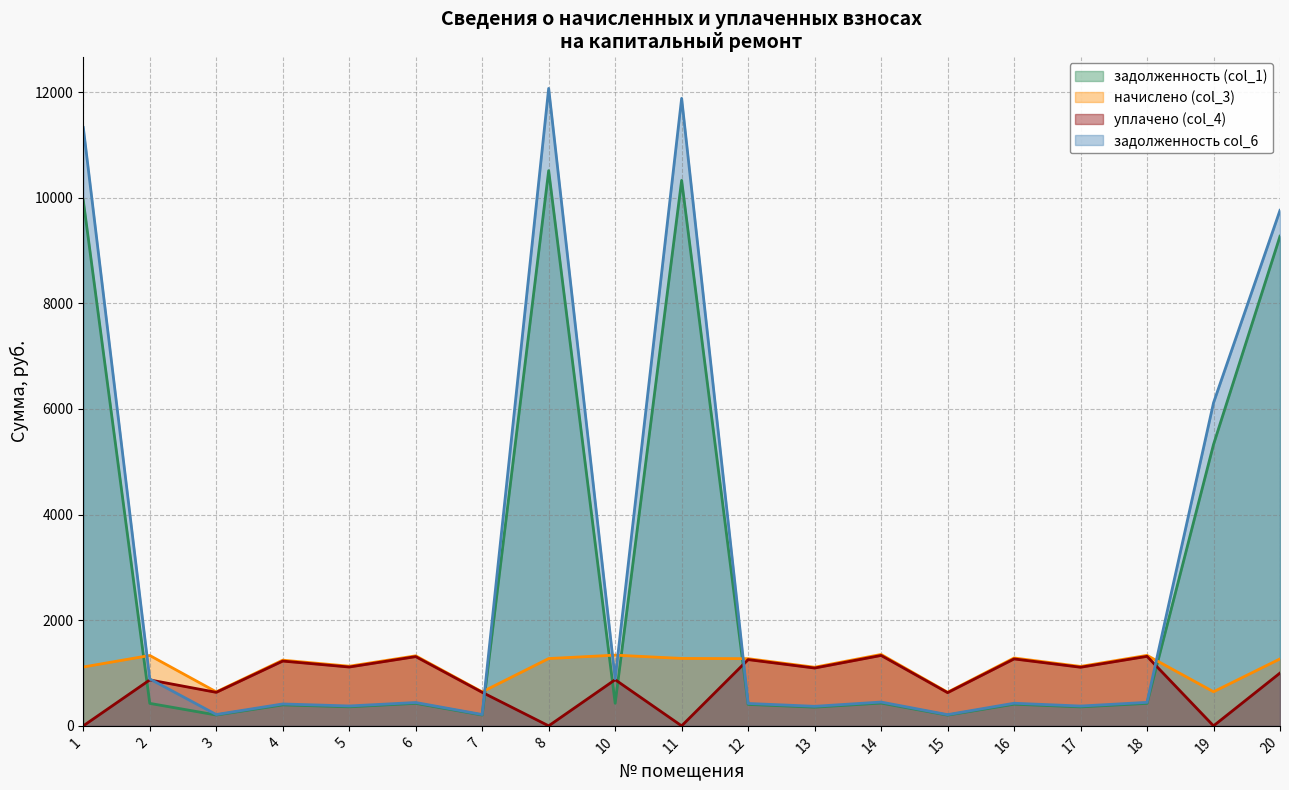

At which category does задолженность (col_1) reach its first local valley?

3